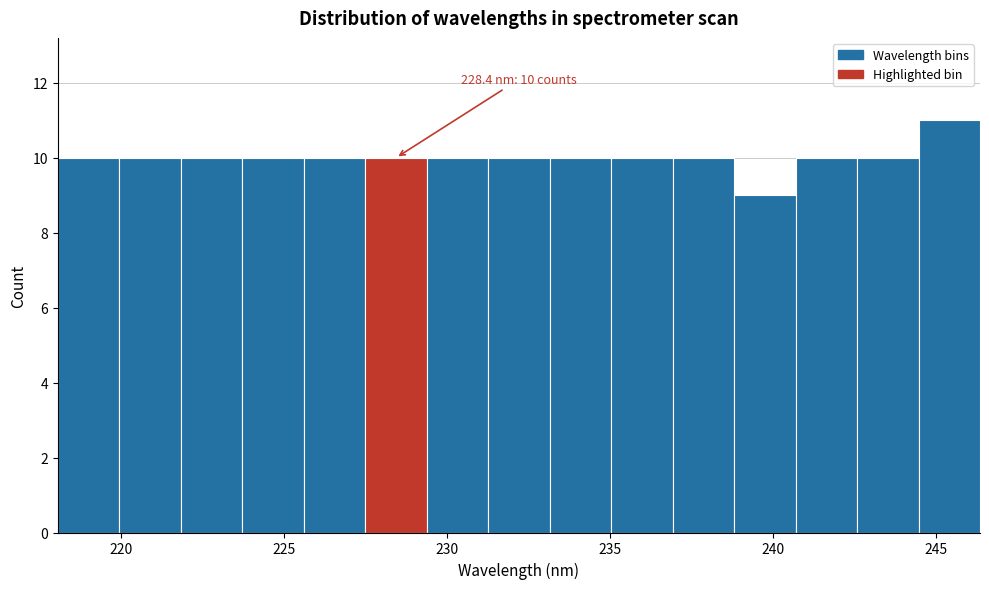

Around what value on the x-axis is the tallest bar? Give the approximate position of its centre, as read against the axis.

245.5